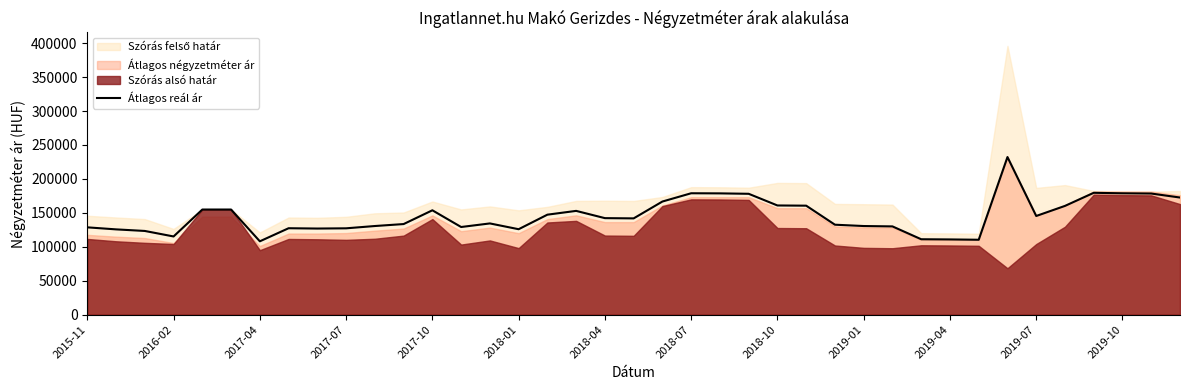

Which has a higher value, 17 or 37?

37